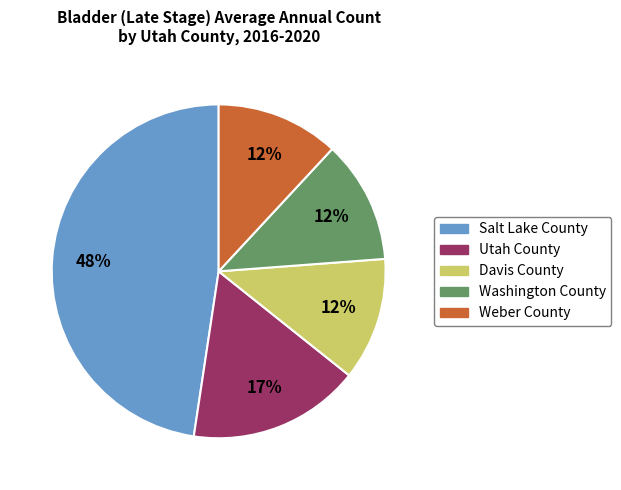

Between Utah County and Weber County, which is larger?

Utah County